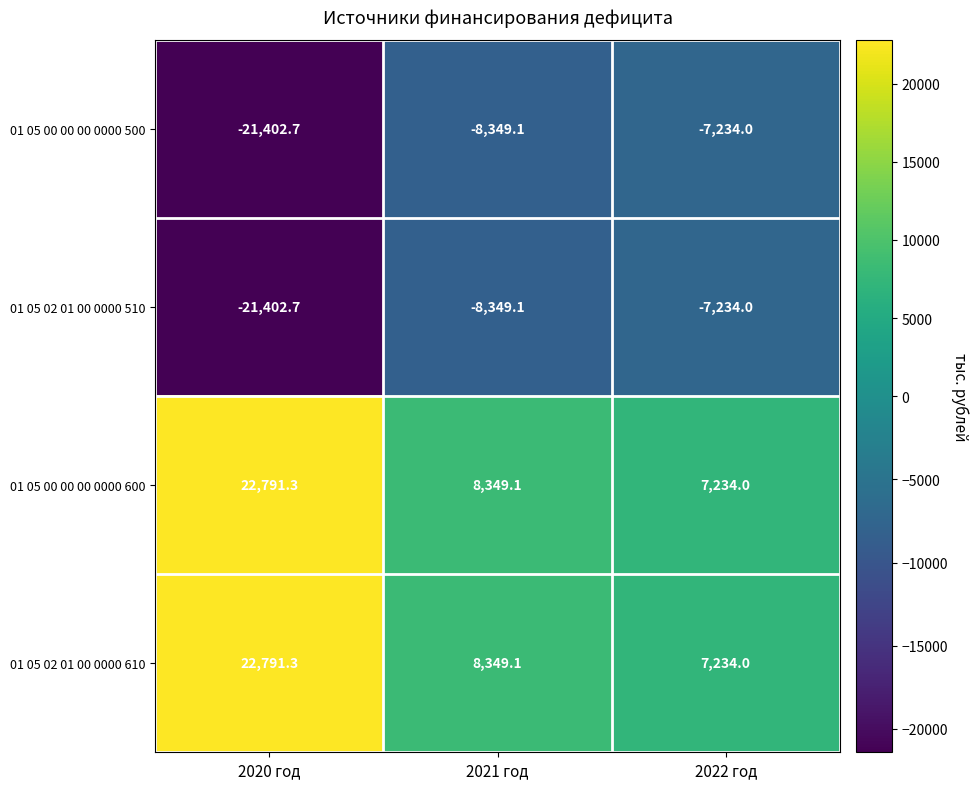

The 01 05 02 01 00 0000 510 series shows -11340.1 at 2022 год. True or false?

False